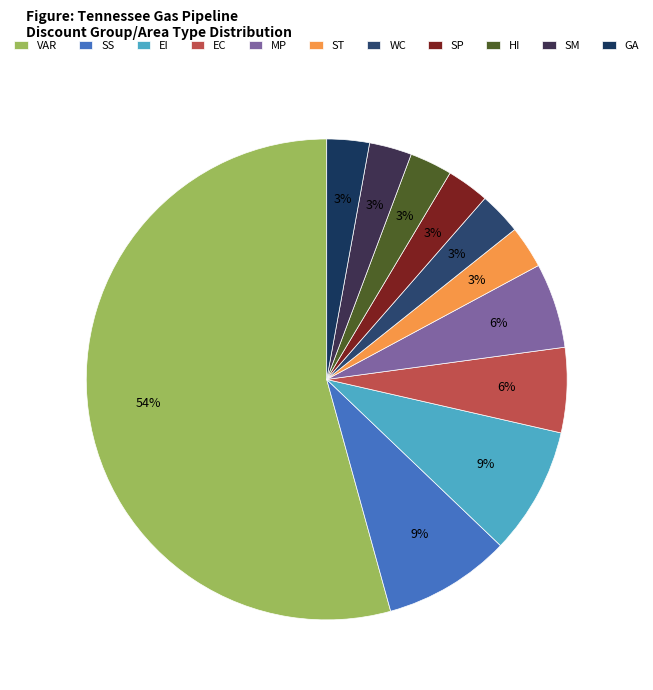

What is the largest slice in the pie chart?

VAR